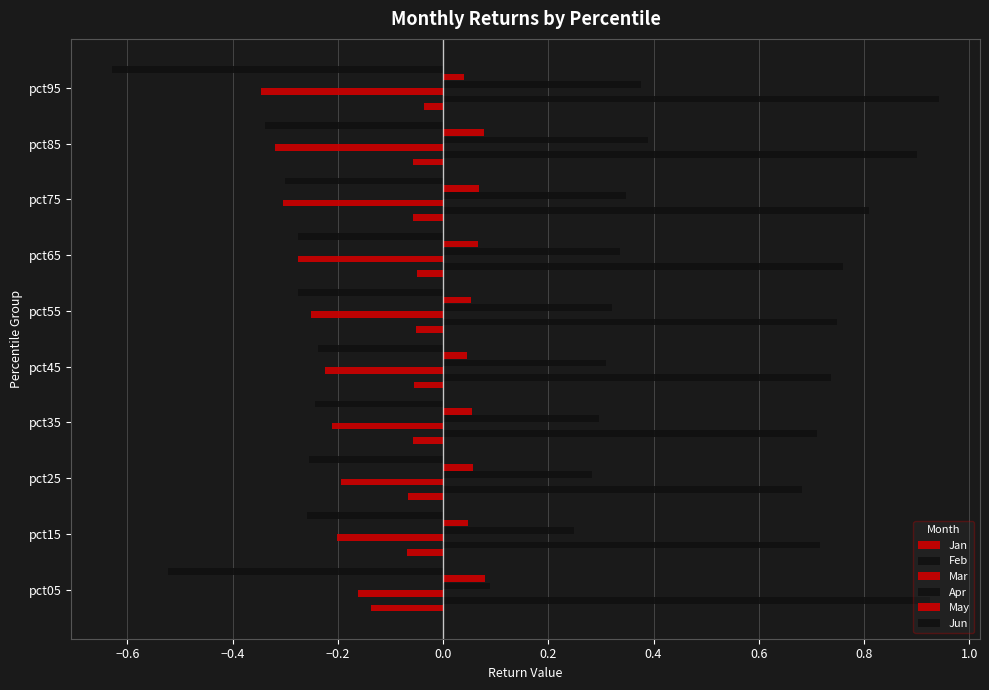

How many series are shown in this chart?

6